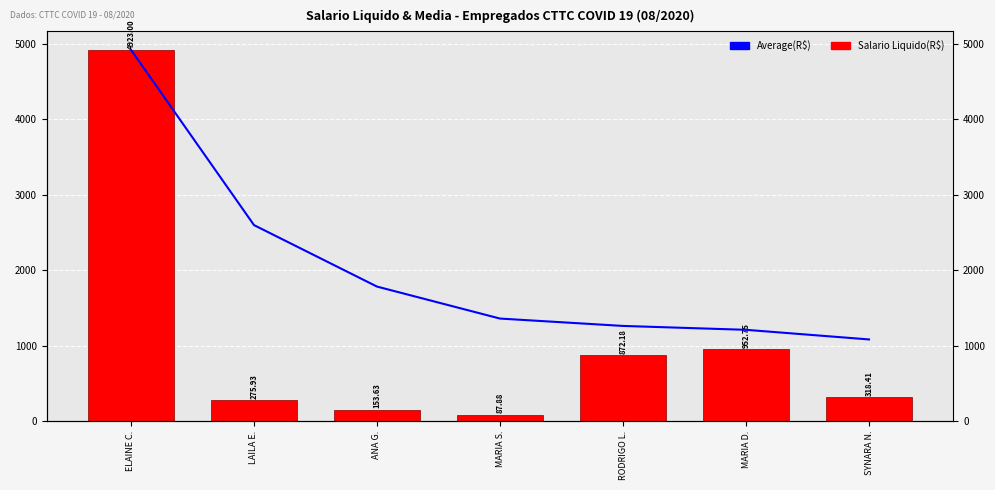

List the series in order of their peak value, highest first.

Average(R$), Salario Liquido(R$)